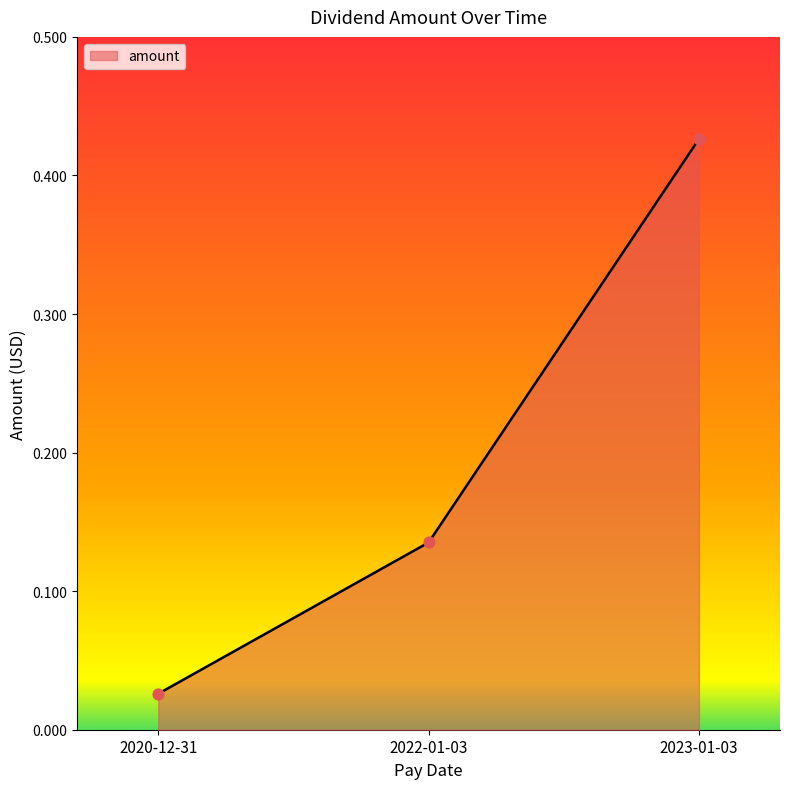

What is the change in value from 2022-01-03 to 2023-01-03?

+0.3